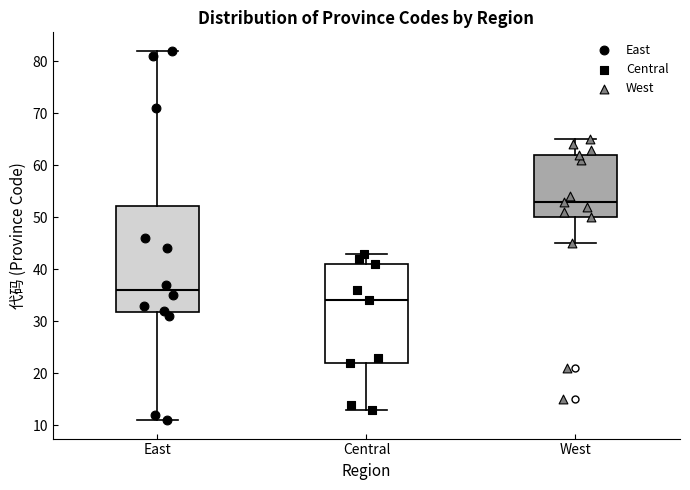

Comparing the boxes themselves (not the whiskers), which one is the tallest?

East